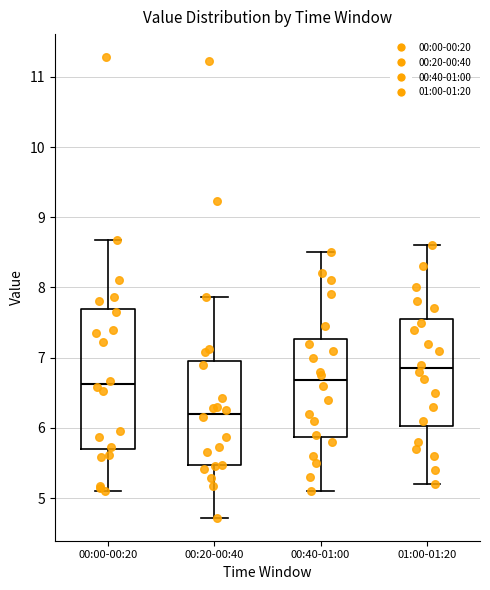

Which box's median line is the lowest?

00:20-00:40